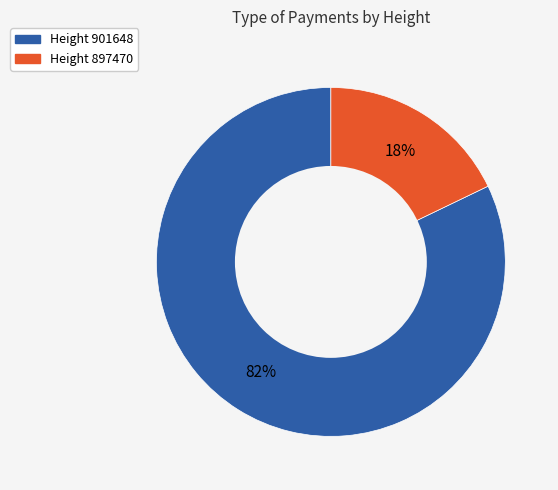

To the nearest percent, what is the difference between the largest and smallest slice percentages?

64%